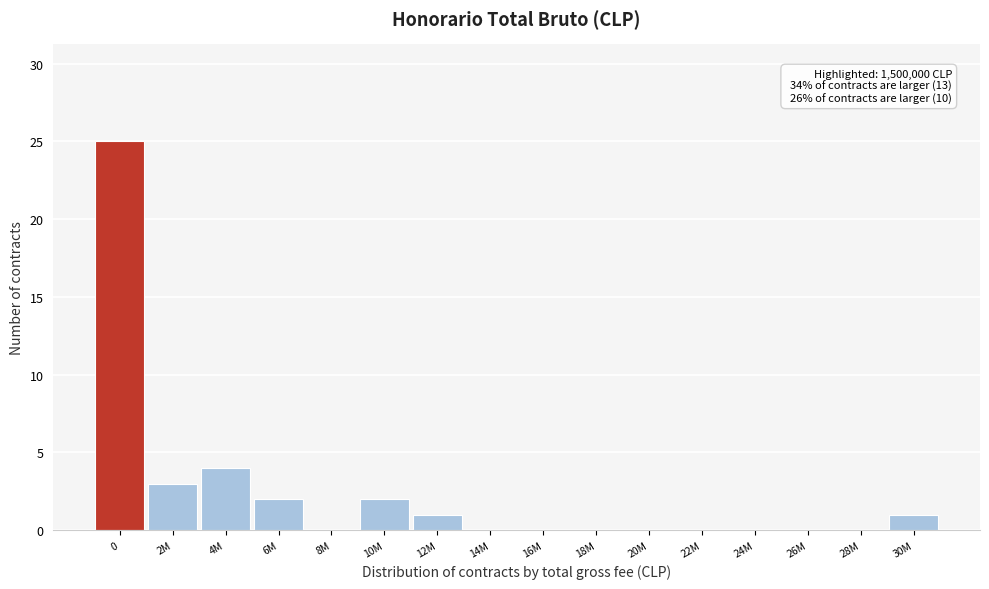

Reading left to right, what are all the values shown in this chart?

0=25	2M=3	4M=4	6M=2	8M=0	10M=2	12M=1	14M=0	16M=0	18M=0	20M=0	22M=0	24M=0	26M=0	28M=0	30M=1